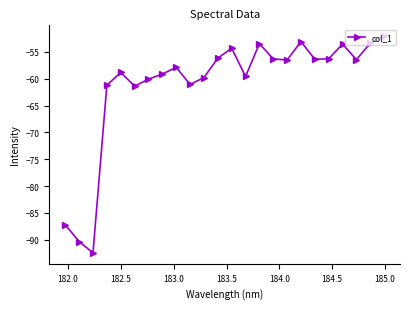

What is the value of the 1st point from the left?

-87.2